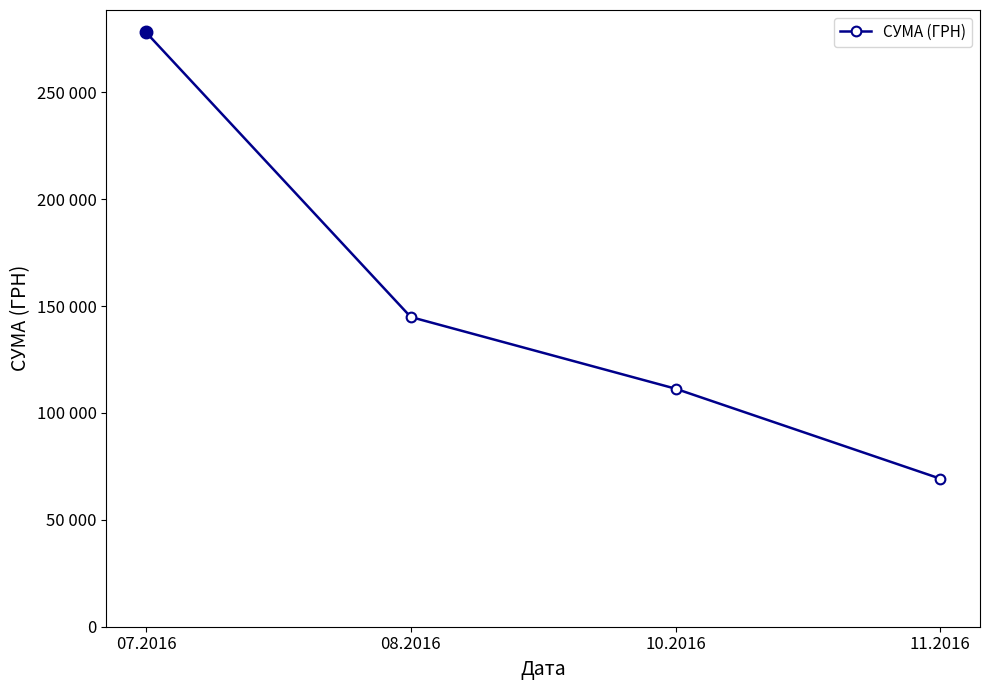

Is this an area chart (filled region under the line)?

No